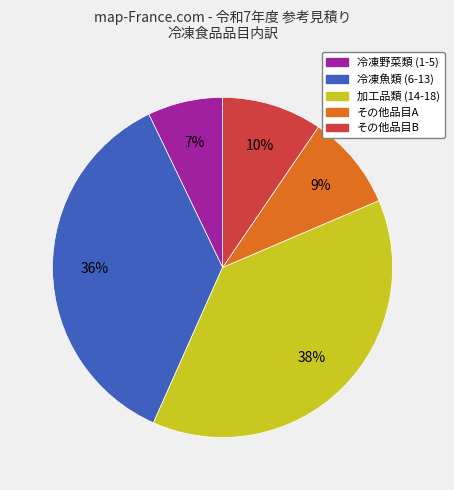

How many slices are in this pie chart?

5